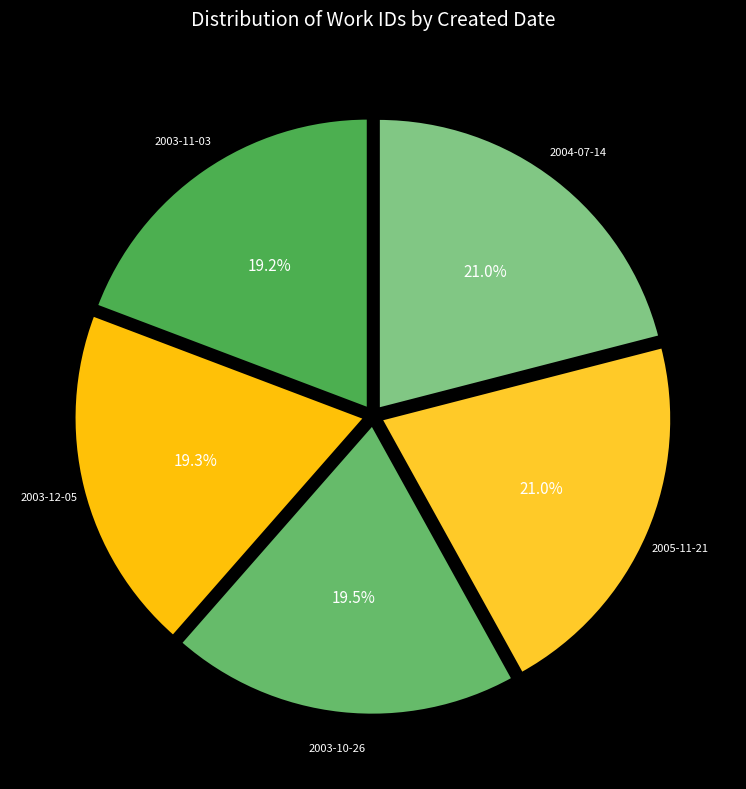

Does 2003-10-26 represent more than half of the total?

No